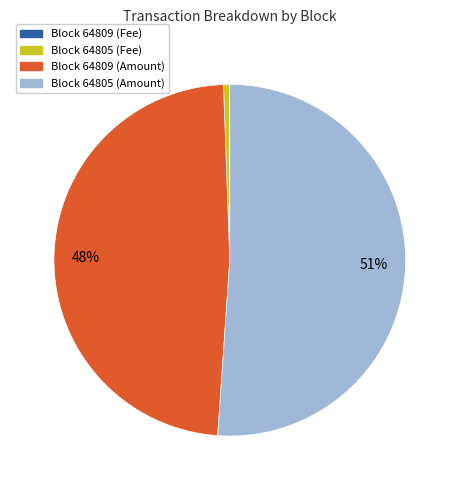

Is there any slice that represents more than half of the pie?

Yes